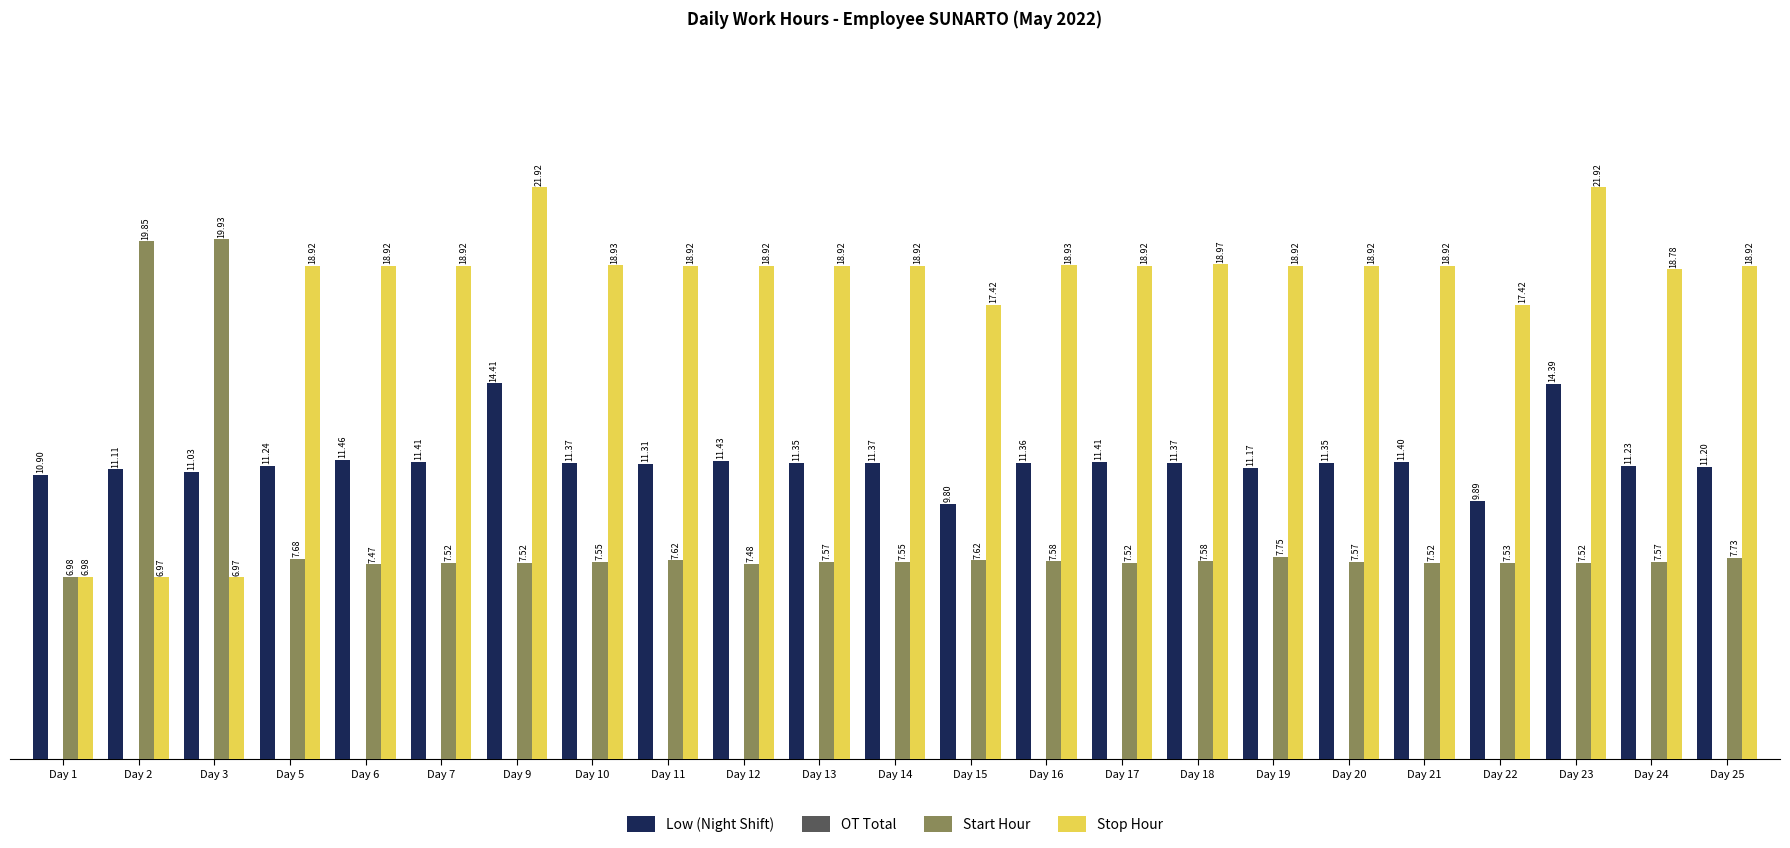

What is the average value of the Start Hour series?

8.6